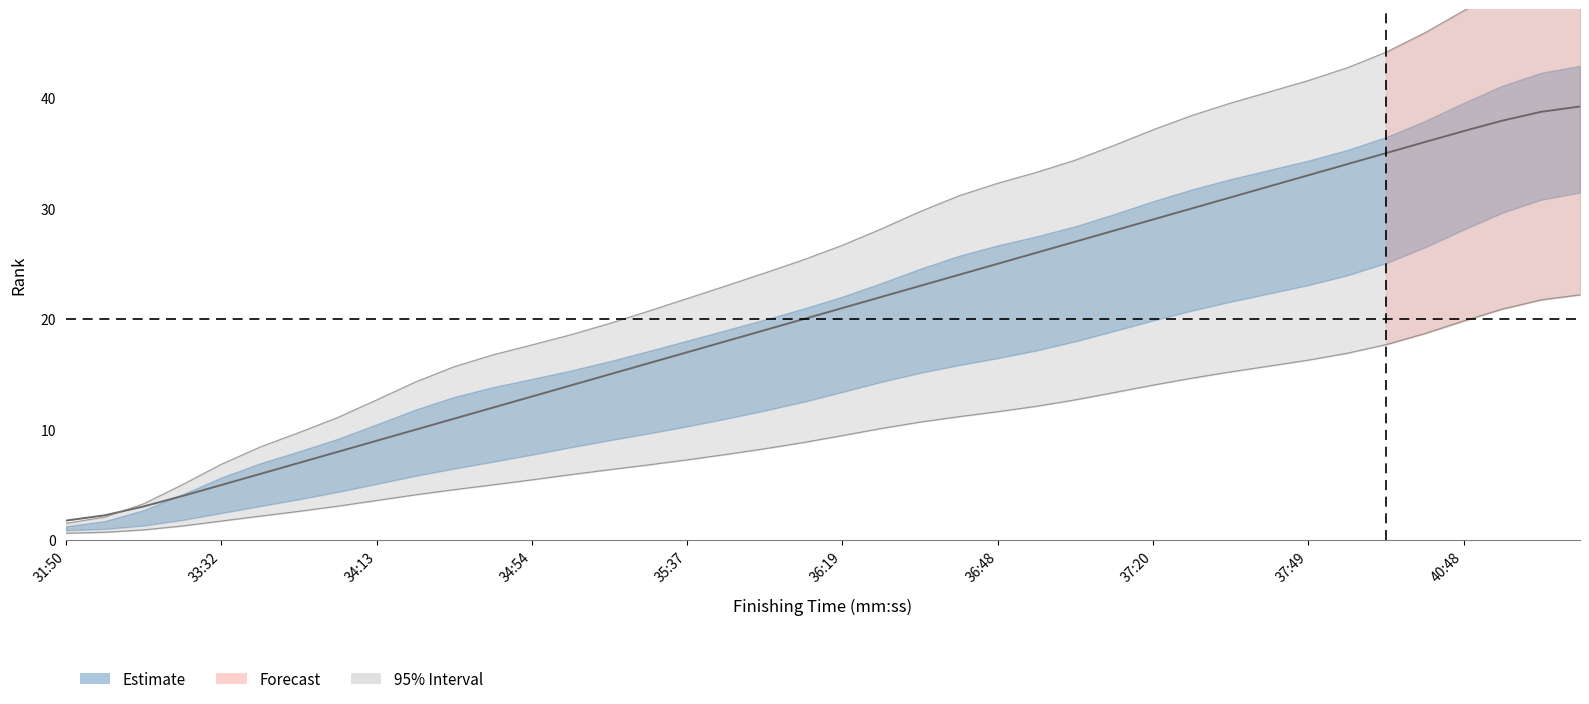

Reading right to left, list all the values displayed in this chart.

39.2	38.7	37.9	37.0	36.0	35.0	34.0	33.0	32.0	31.0	30.0	29.0	28.0	27.0	26.0	25.0	24.0	23.0	22.0	21.0	20.0	19.0	18.0	17.0	16.0	15.0	14.0	13.0	12.0	11.0	10.0	9.0	8.0	7.0	6.0	5.0	4.0	3.1	2.3	1.8